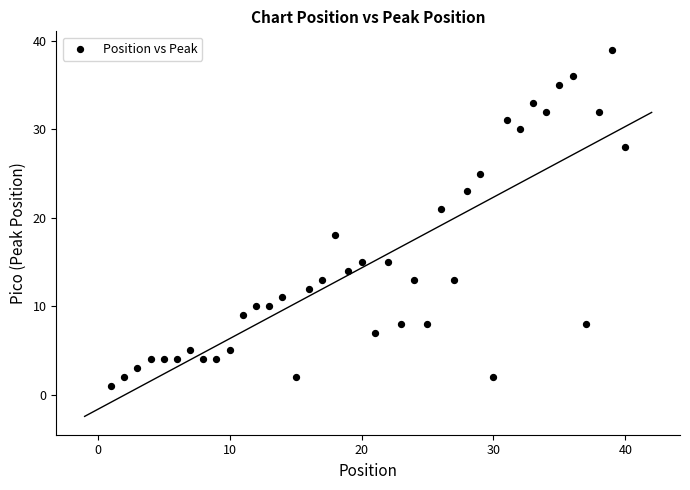

What Y value in the scatter plot is closest to 20?

21